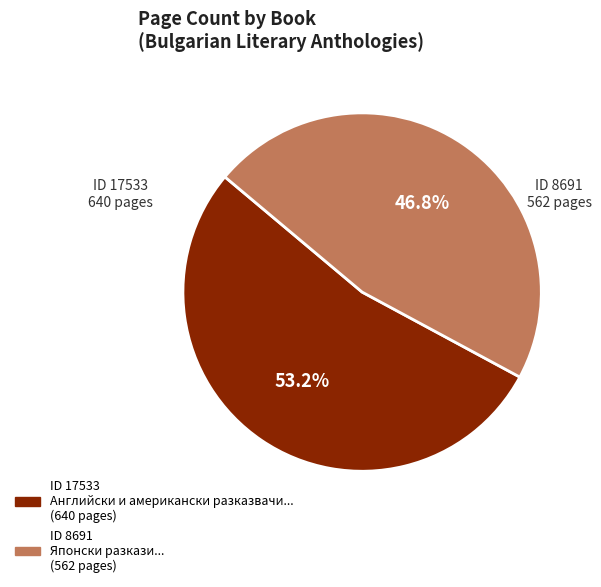

Does any single category account for the majority?

Yes